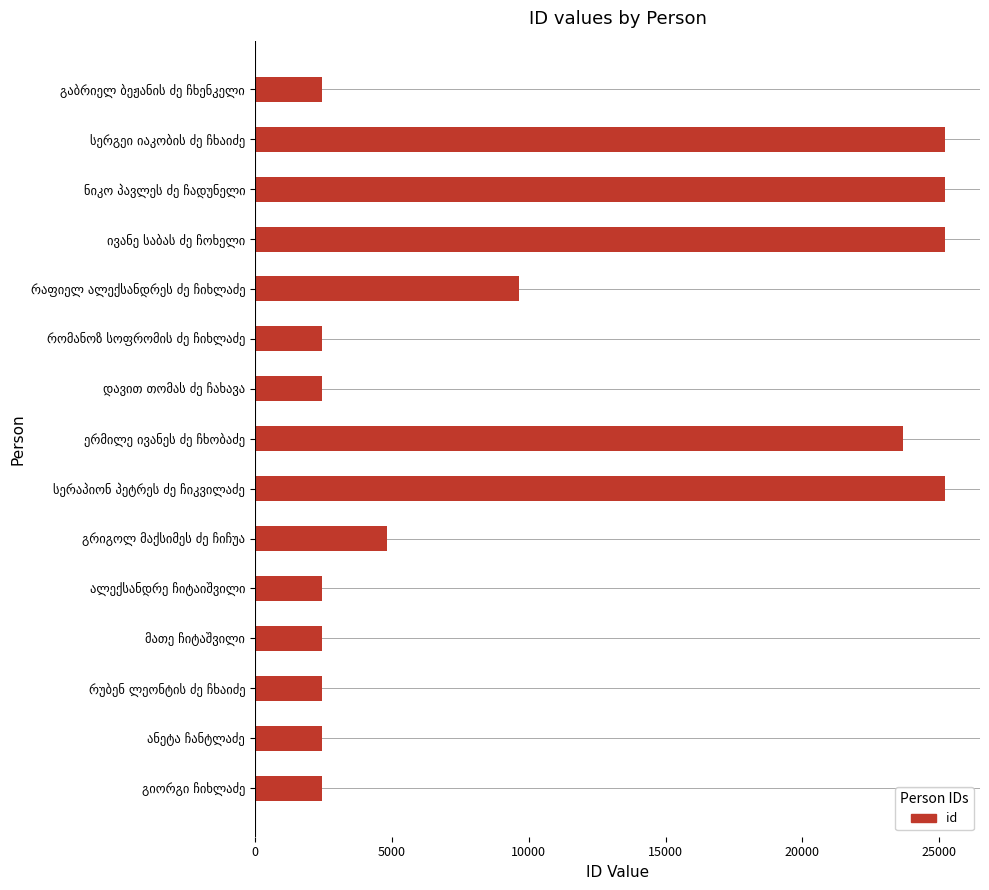

What is the greatest value displayed?

25224